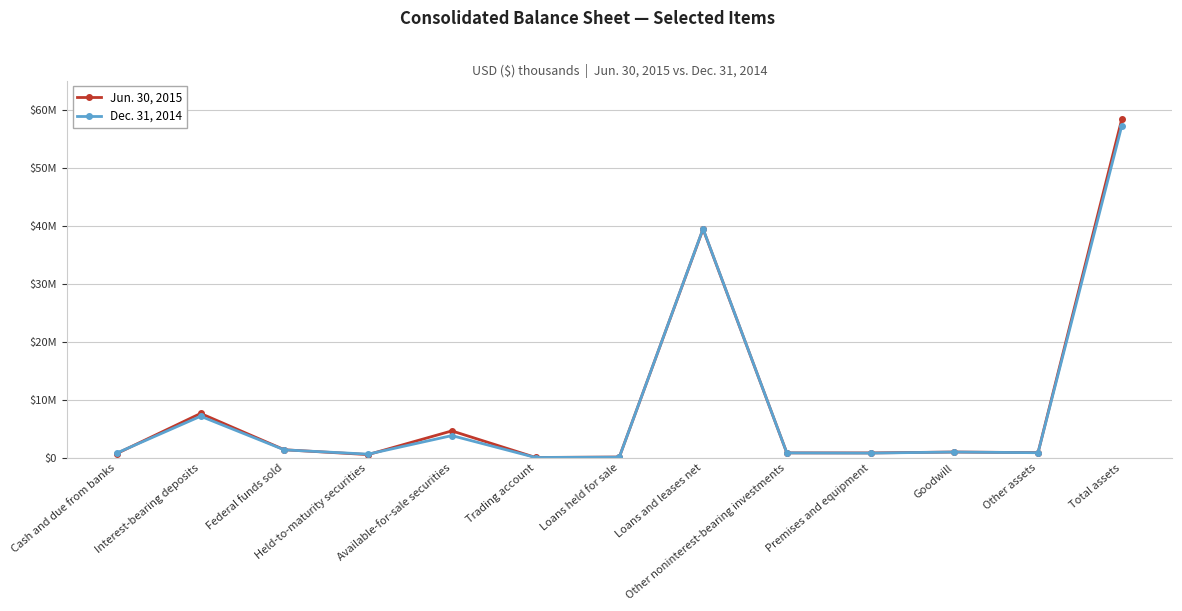

What is the greatest value displayed?

58365459